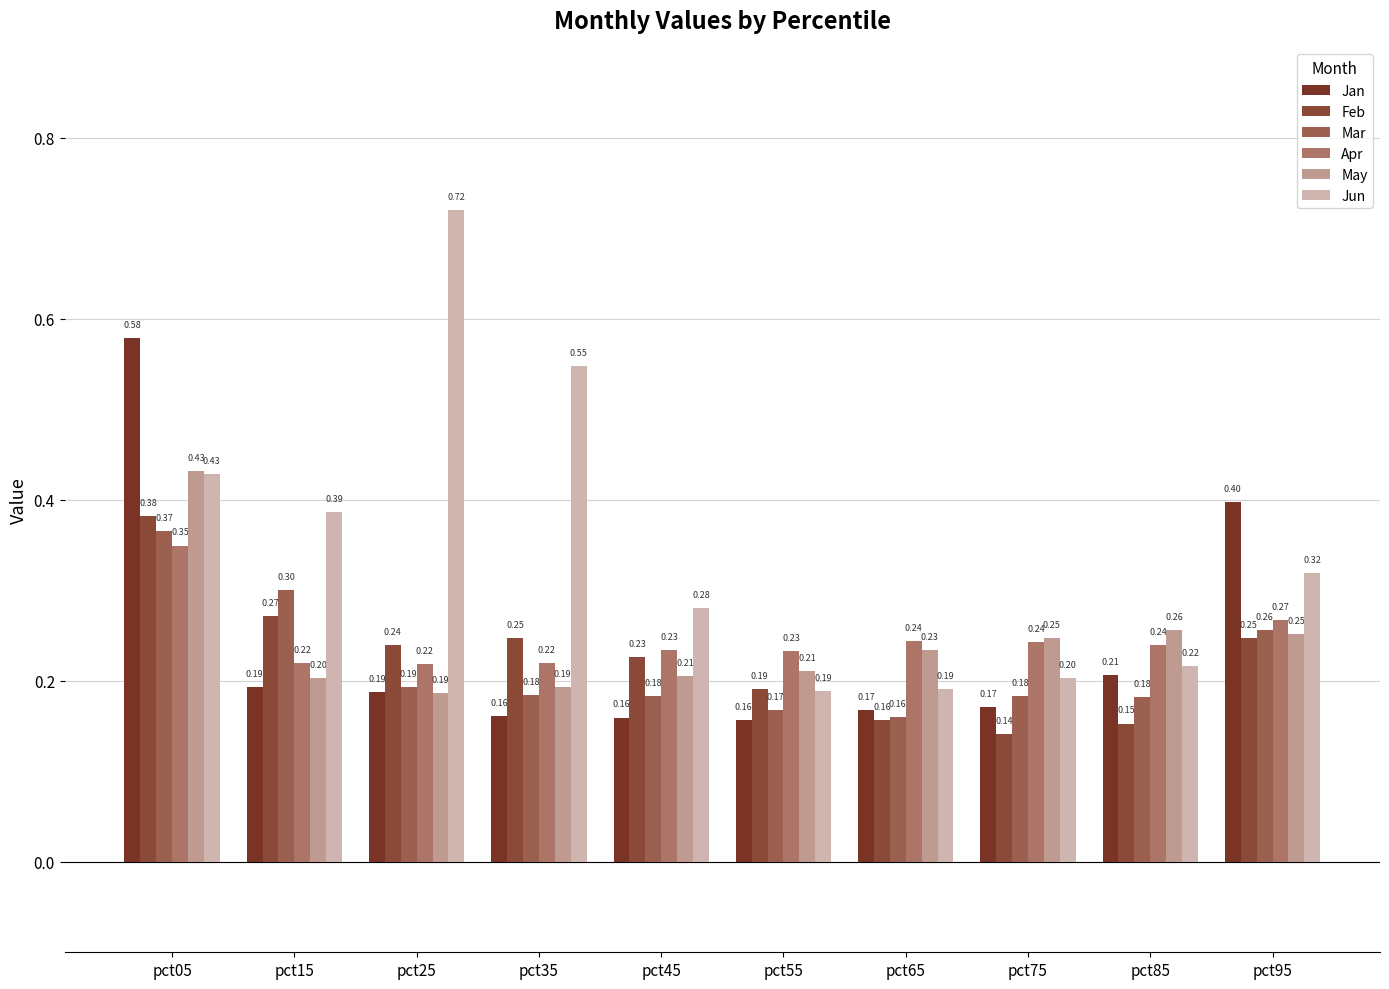

The value of Feb at pct25 is 0.1. True or false?

False